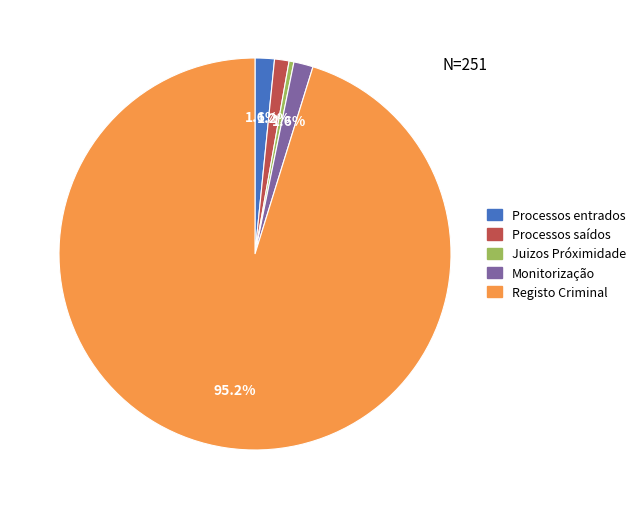

Which slice is the smallest?

Juizos Próximidade